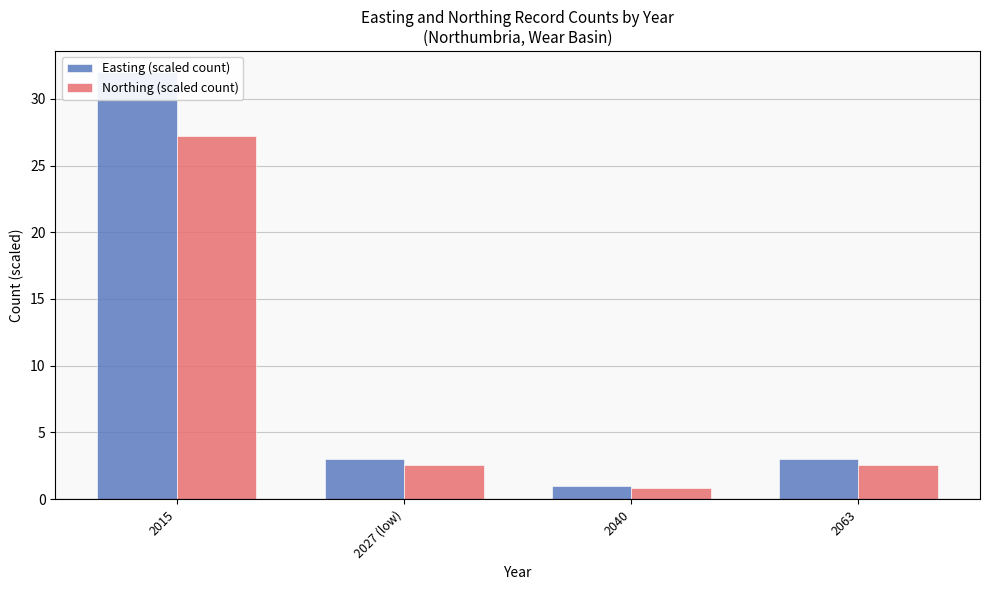

What is the difference between the maximum and minimum values in the Northing (scaled count) series?

26.3